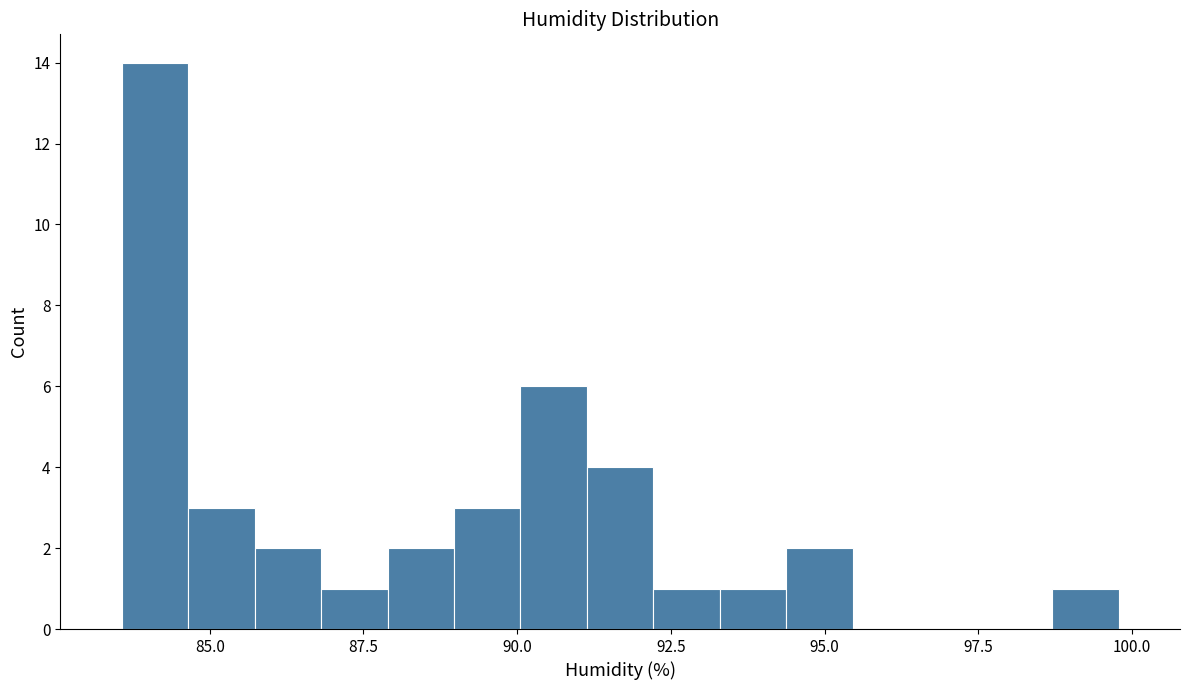

Around what value on the x-axis is the tallest bar? Give the approximate position of its centre, as read against the axis.

84.0